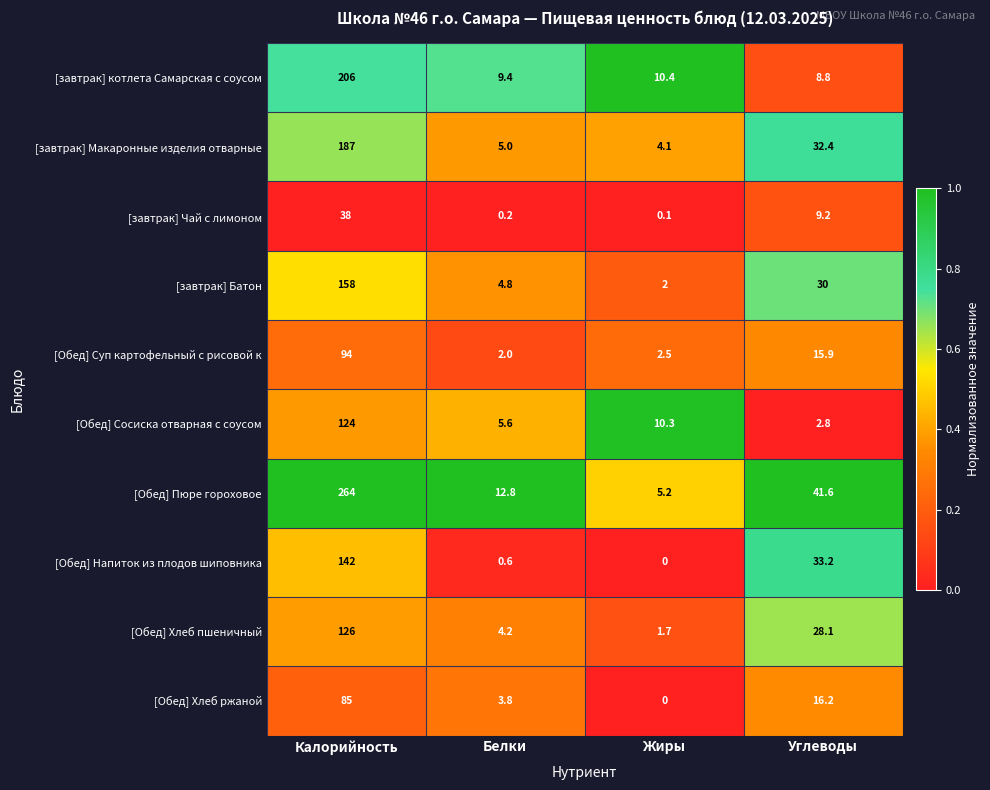

Read the [завтрак] Батон value at Калорийность.

158.0